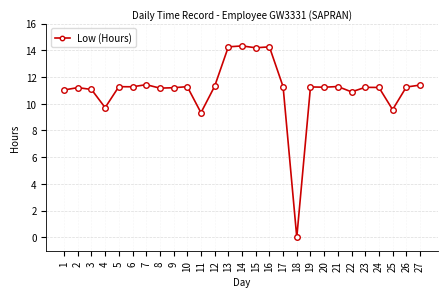

How many lines are shown in the chart?

1